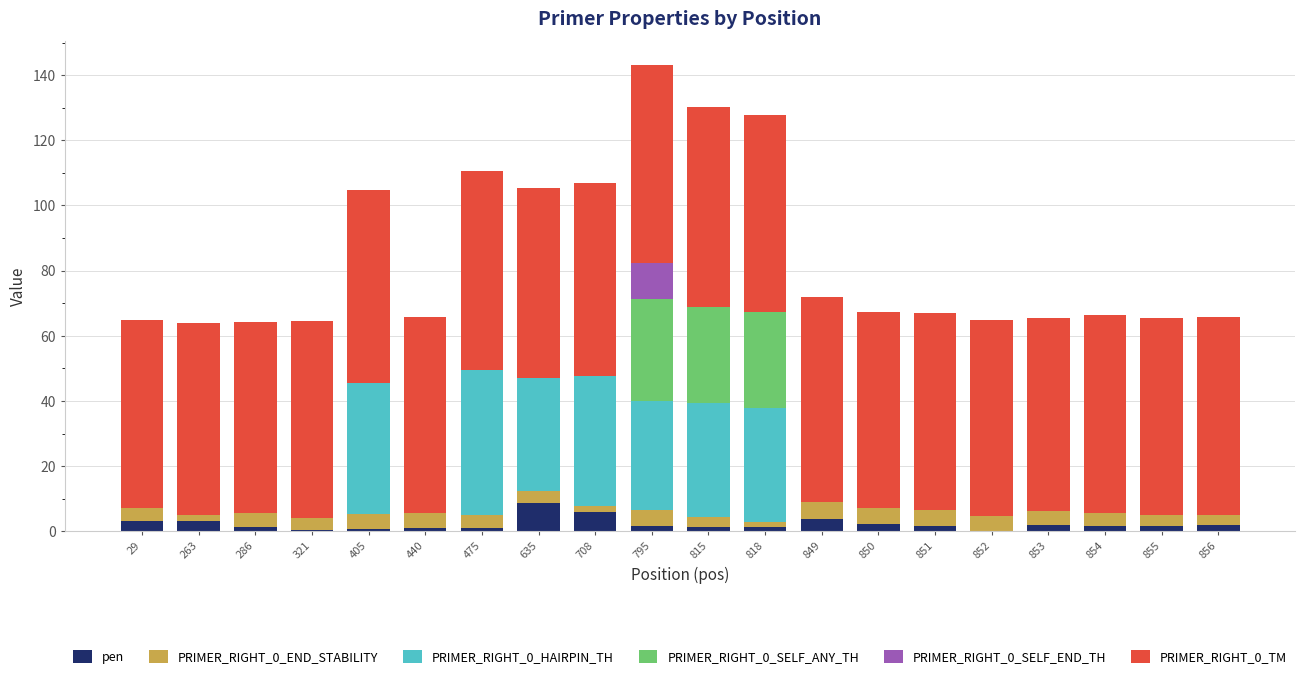

What is the highest value of the pen series?

8.7